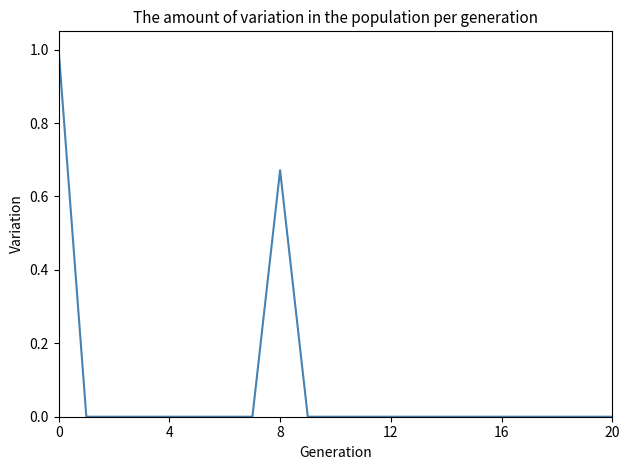

What is the difference between the maximum and minimum values?

1.0